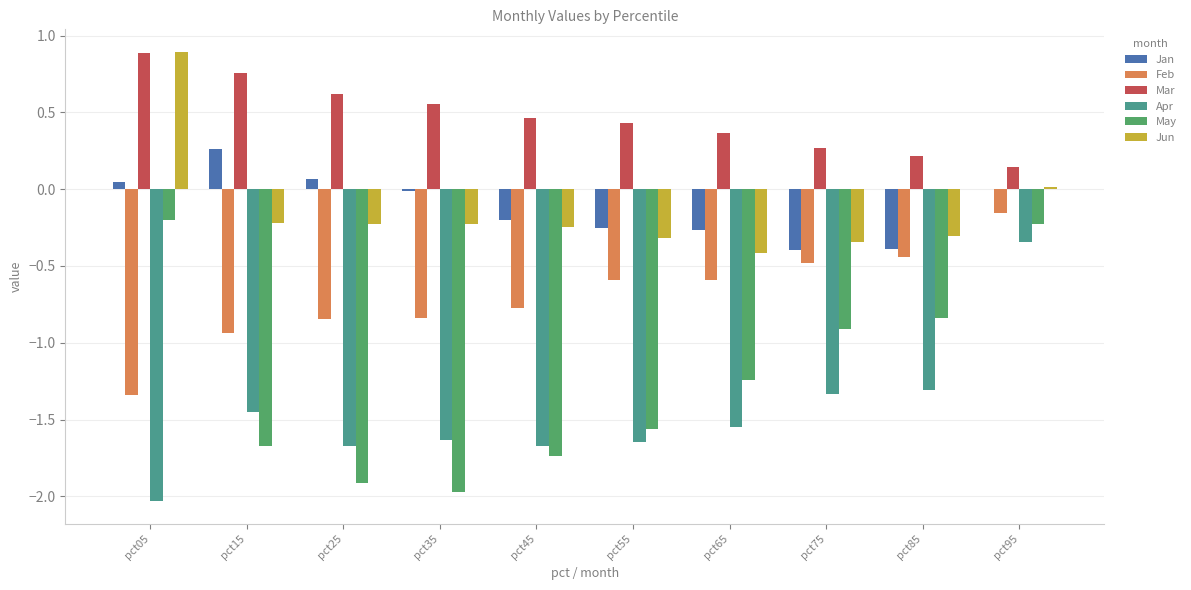

Where does the Apr series first go above -1?

pct95